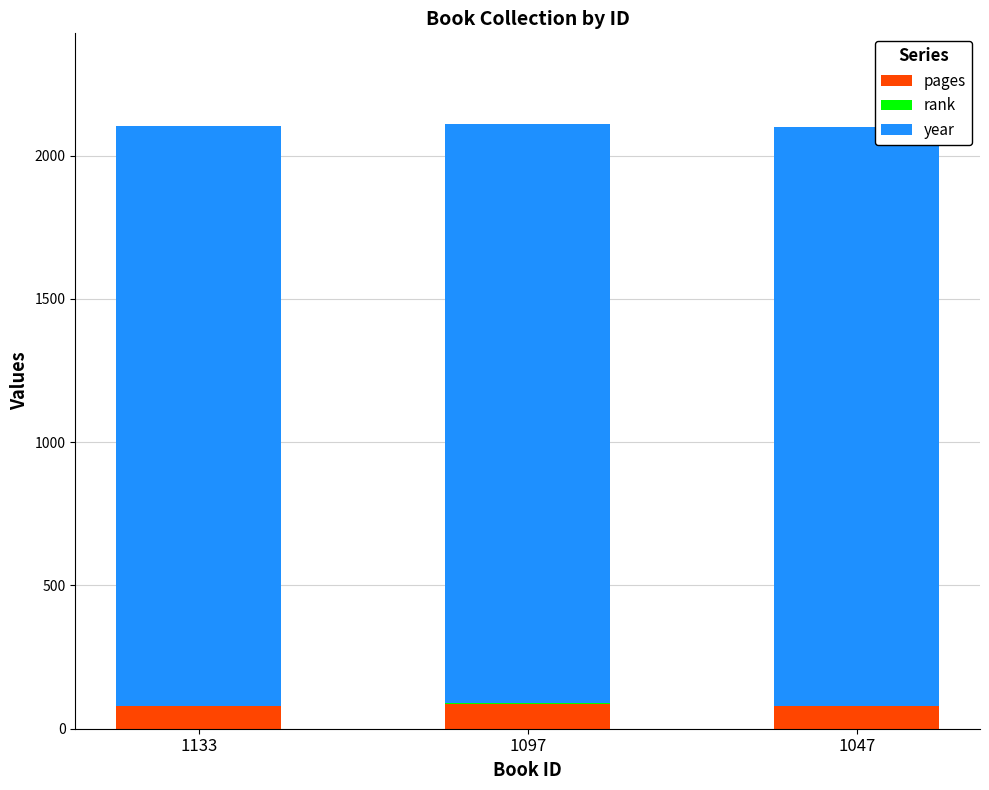

What is the sum of all pages values?

248